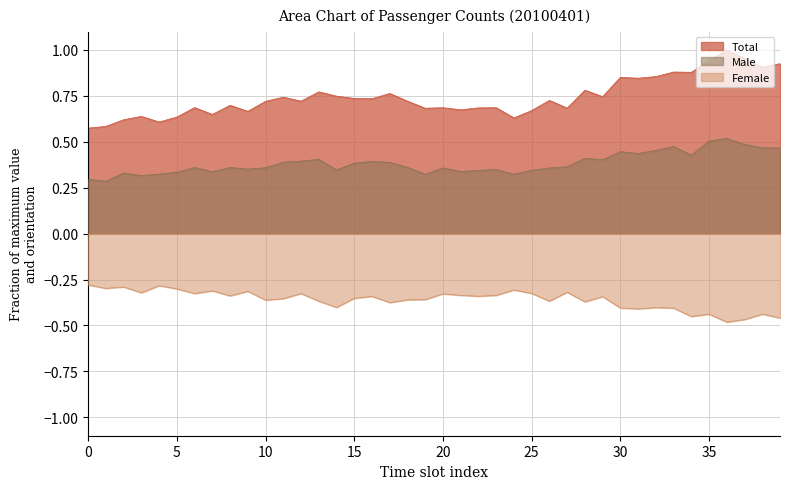

Is it true that Total equals 0.7 at 15?

True